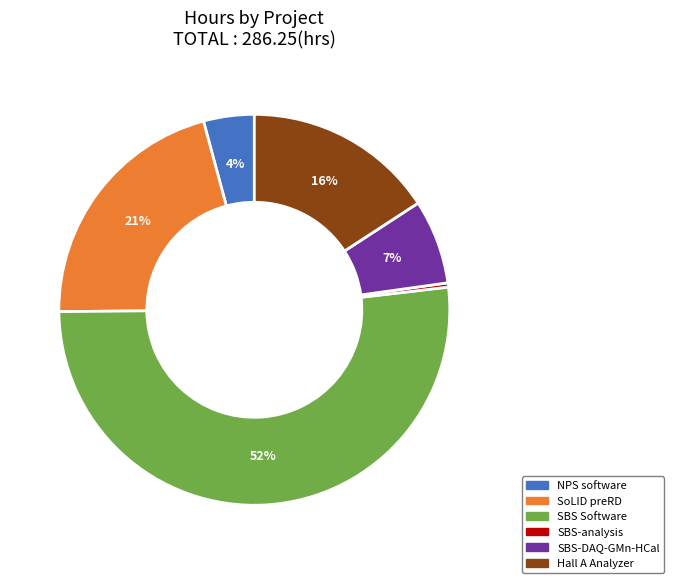

Which category accounts for the majority?

SBS Software